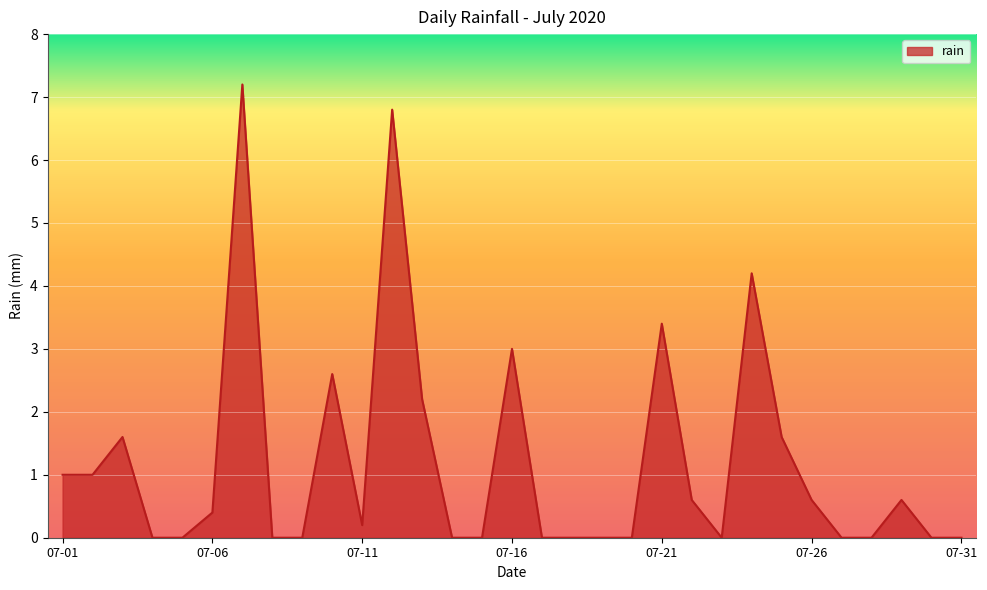

What is the maximum value shown in the chart?

7.2